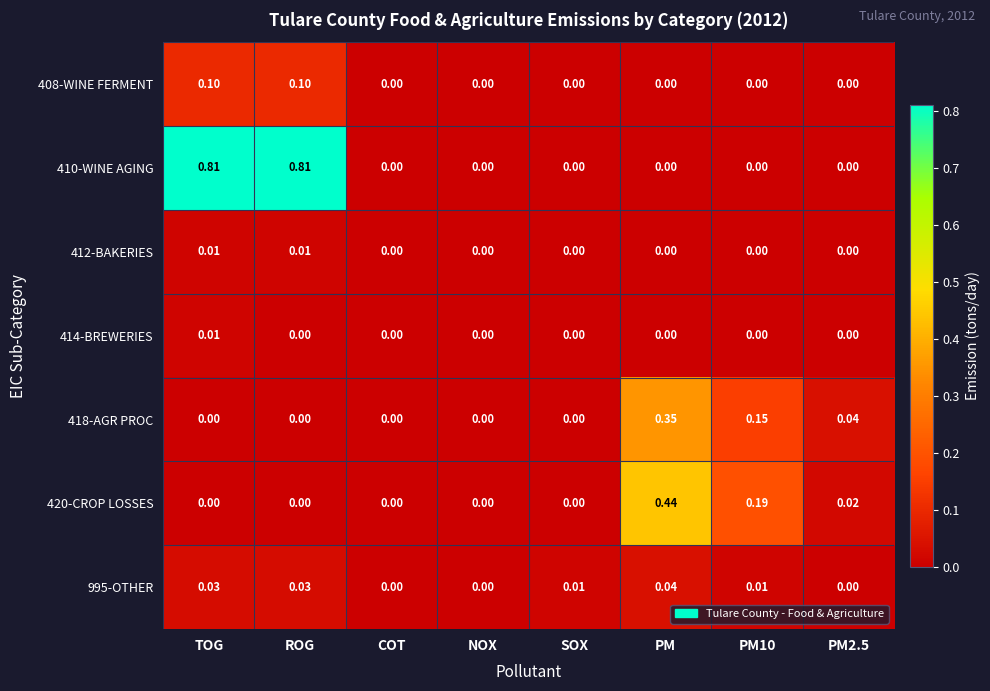

Which category has the highest value in the 414-BREWERIES series?

TOG